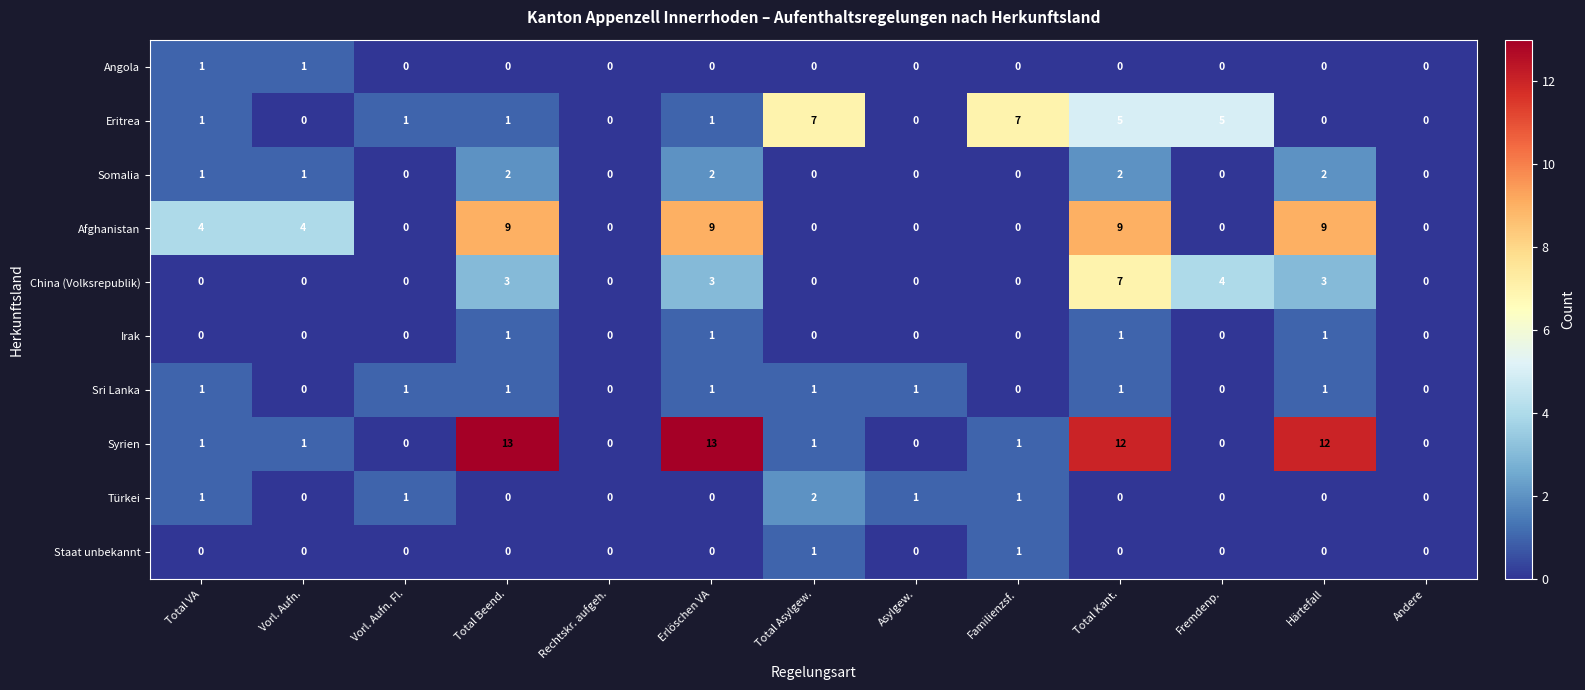

What is the maximum value shown in the chart?

13